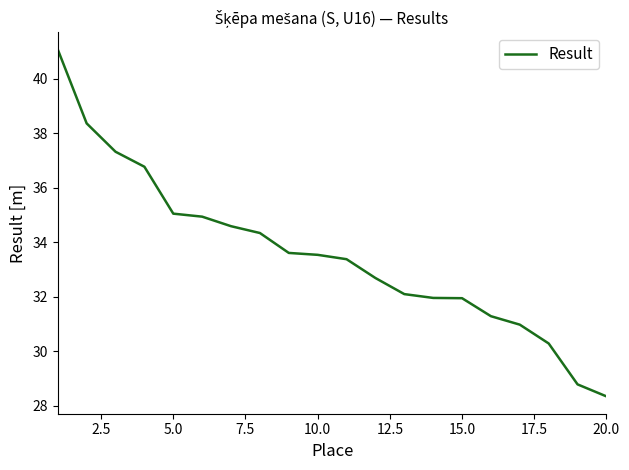

What is the minimum value shown in the chart?

28.4